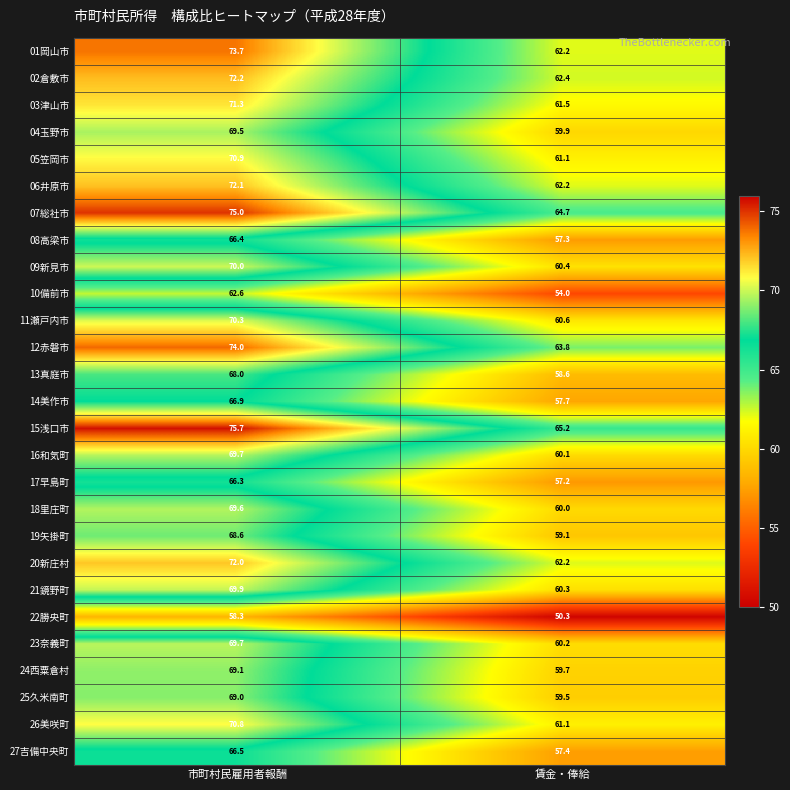

List the labels in order of 05笠岡市 value, largest first.

市町村民雇用者報酬, 賃金・俸給